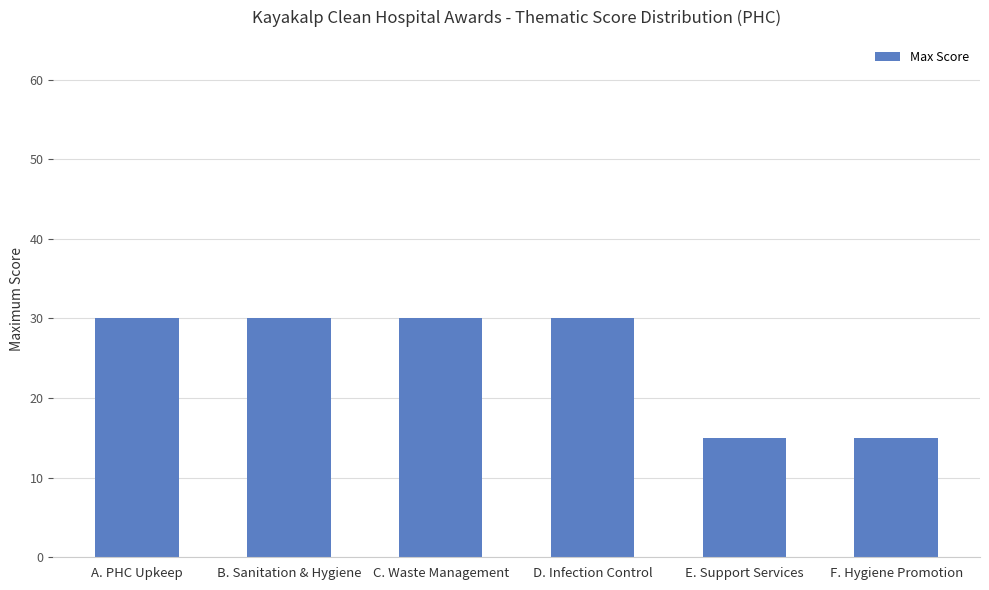

What is the ratio of the value at D. Infection Control to the value at C. Waste Management?

1.0